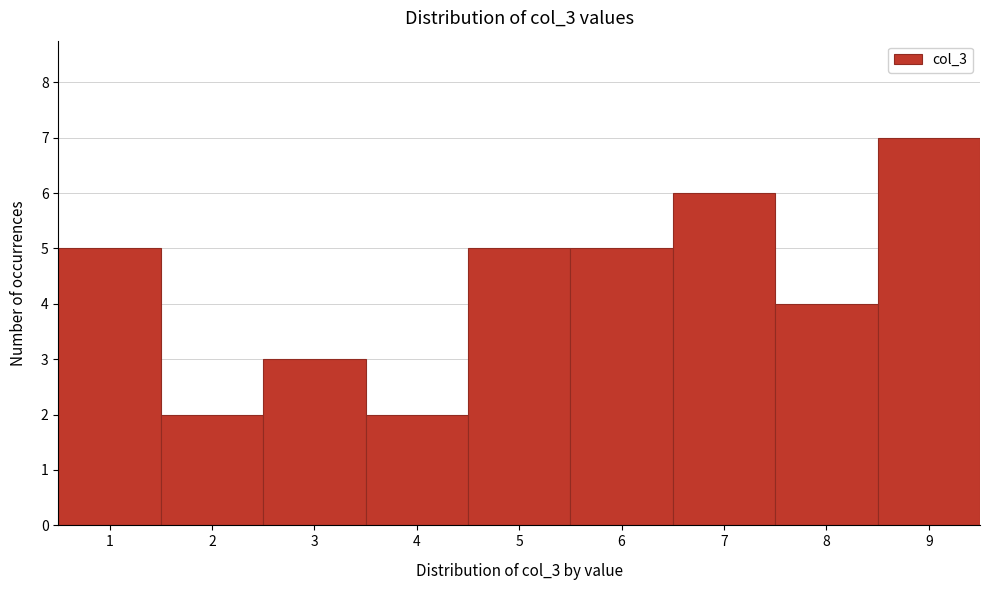

Reading left to right, list every bar in this chart as the range it spans on the x-axis followed by its height. The values are not printed on the chart, so give them approximately, as read against the axis.

0.5 to 1.5: 5
1.5 to 2.5: 2
2.5 to 3.5: 3
3.5 to 4.5: 2
4.5 to 5.5: 5
5.5 to 6.5: 5
6.5 to 7.5: 6
7.5 to 8.5: 4
8.5 to 9.5: 7